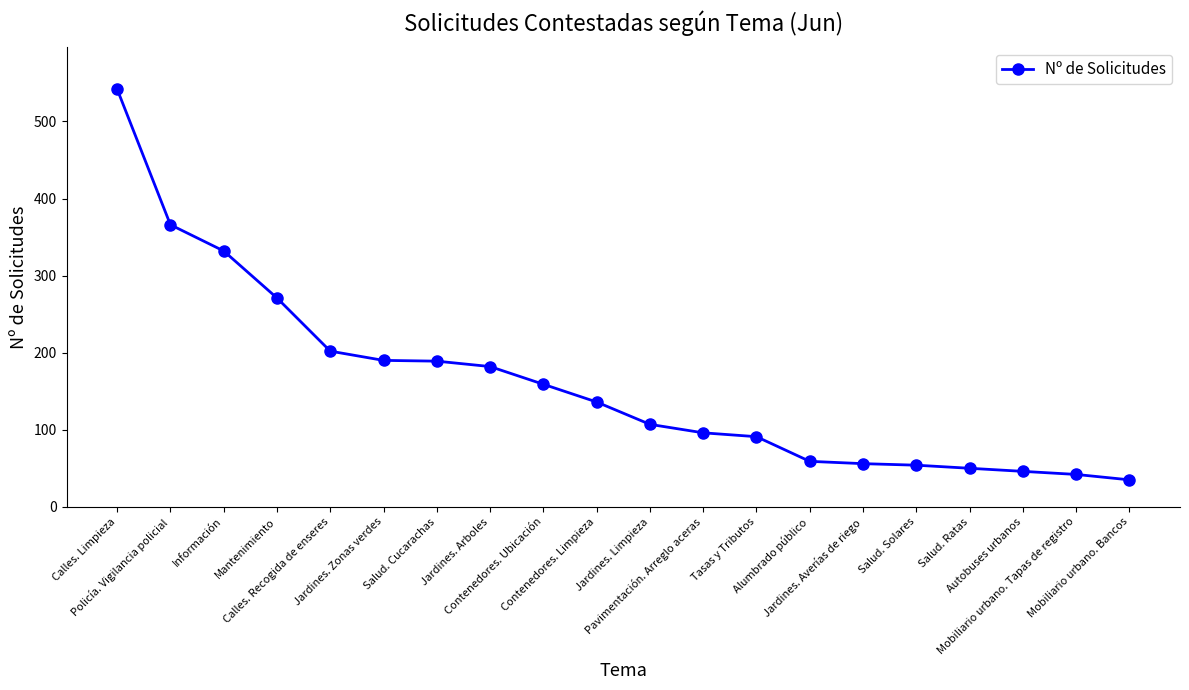

At which label does the data first exceed 136?

Calles. Limpieza